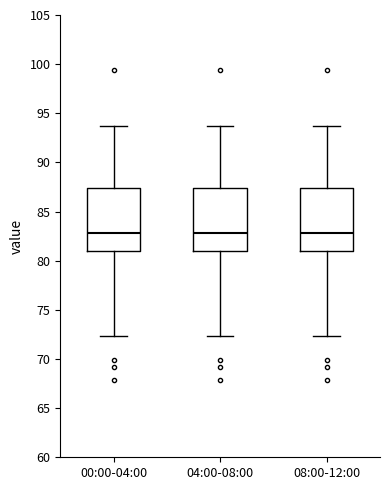

Where is the lower edge of the box for 00:00-04:00 on the y-axis? The values are not printed on the chart, so give them approximately, as read against the axis.

81.0